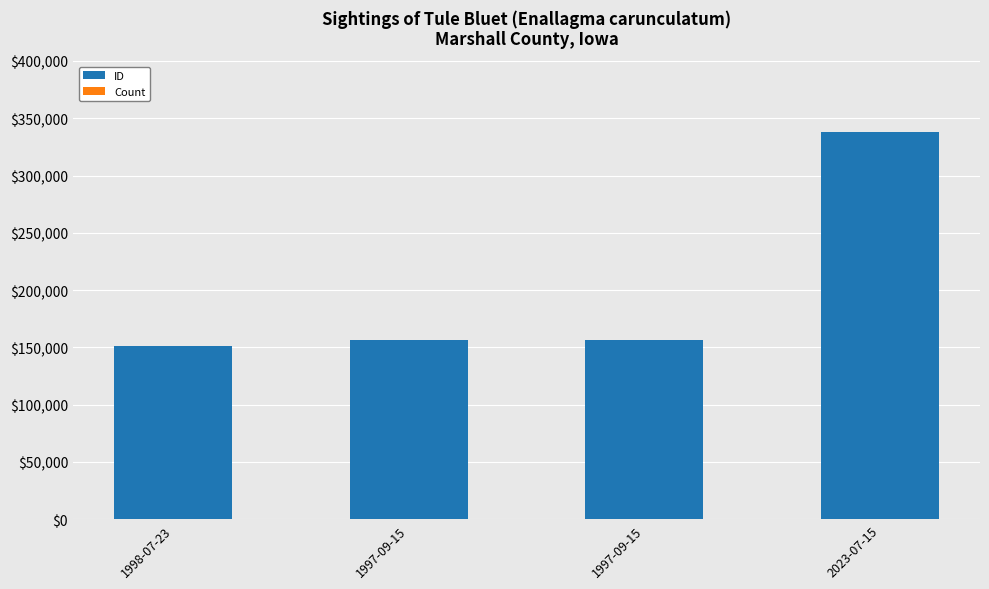

Is it true that ID equals 209769 at 1997-09-15?

False